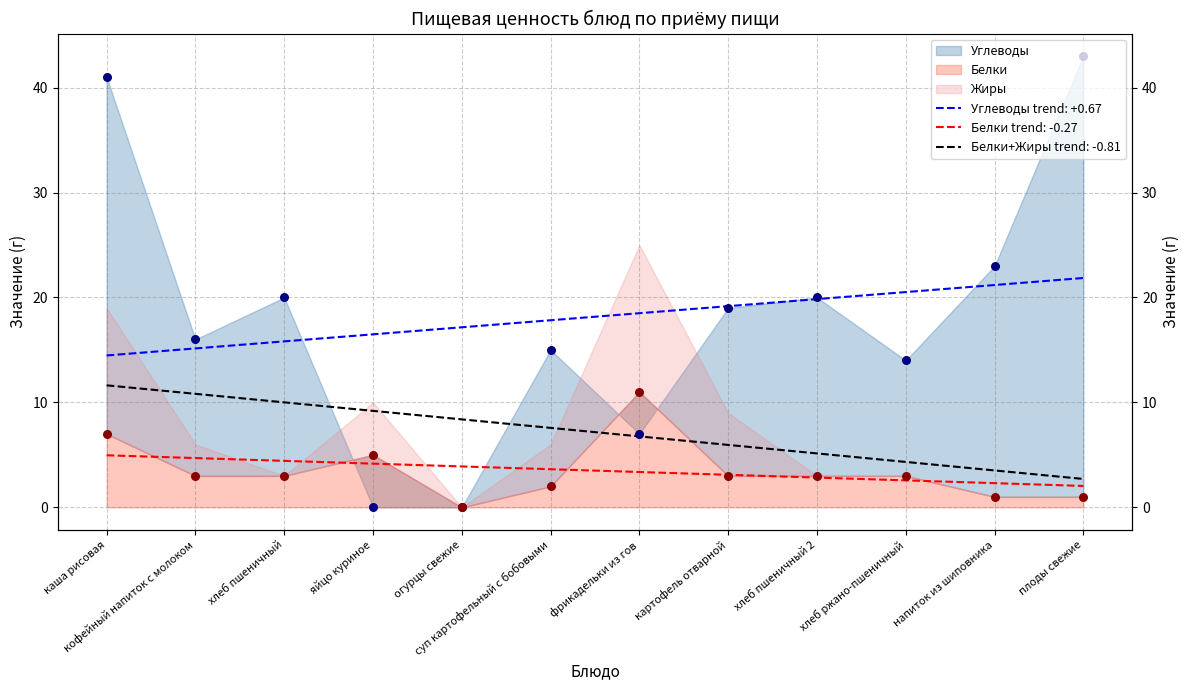

Which series contains the lowest Y value?

Белки